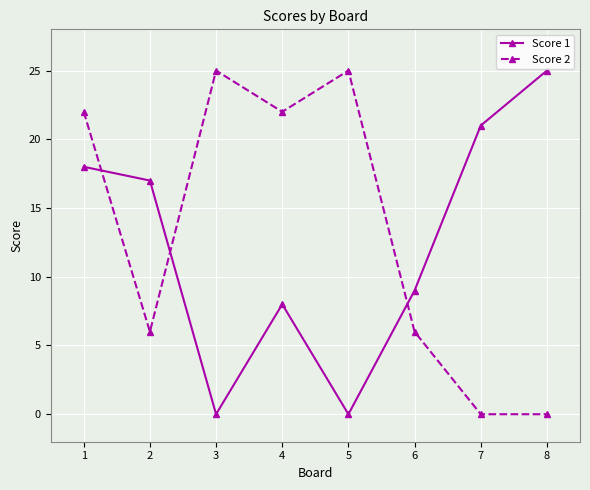

How many interior local peaks does the Score 2 series have?

2